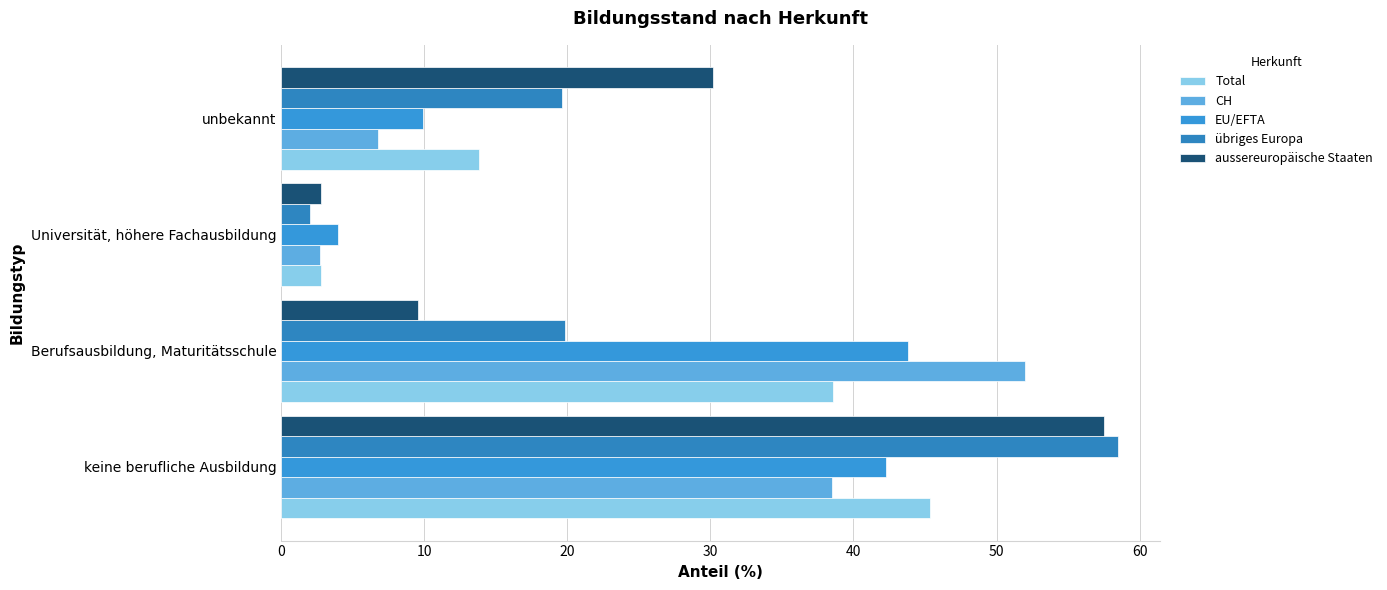

List the series in order of their peak value, lowest first.

EU/EFTA, Total, CH, aussereuropäische Staaten, übriges Europa